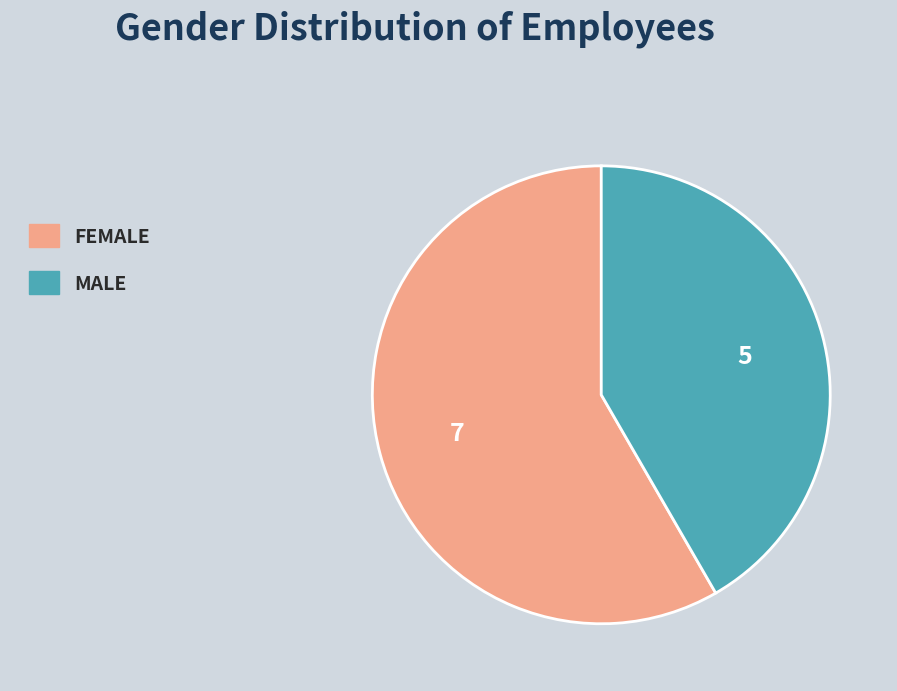

Count the number of slices in the pie.

2